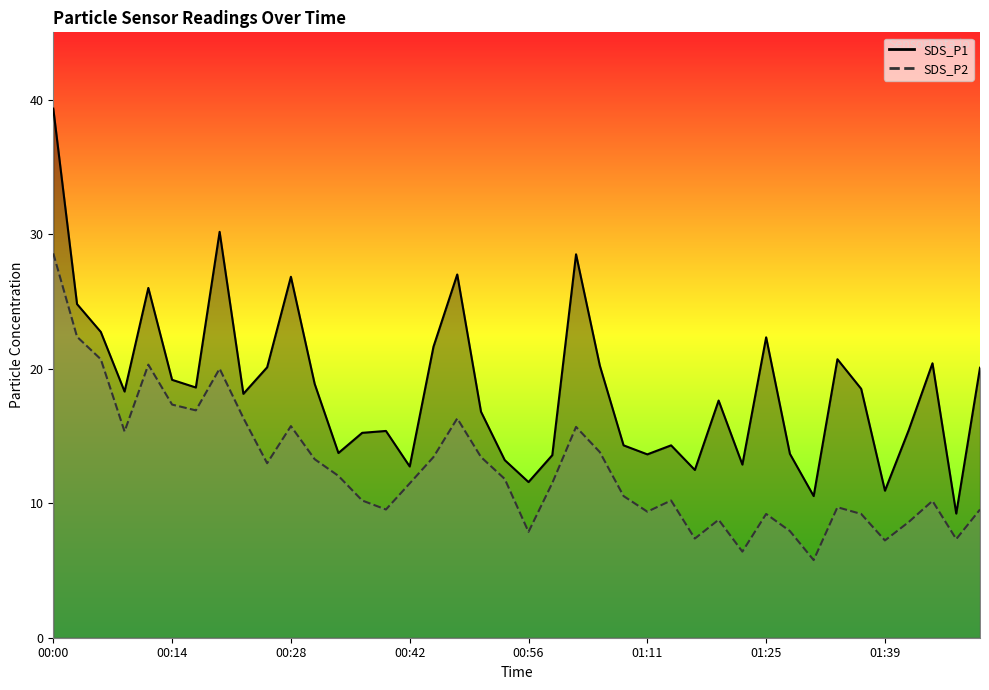

What is the sum of all SDS_P2 values?

504.1